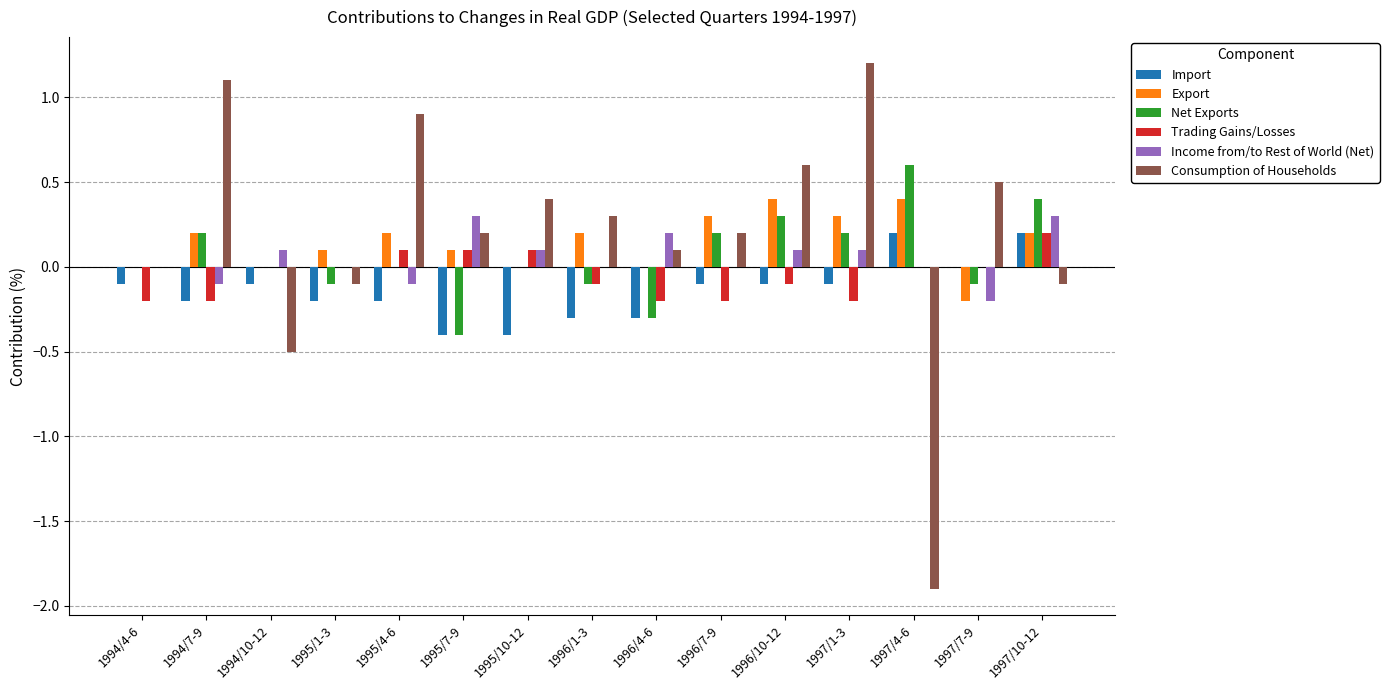

The Export series shows 0.1 at 1996/7-9. True or false?

False